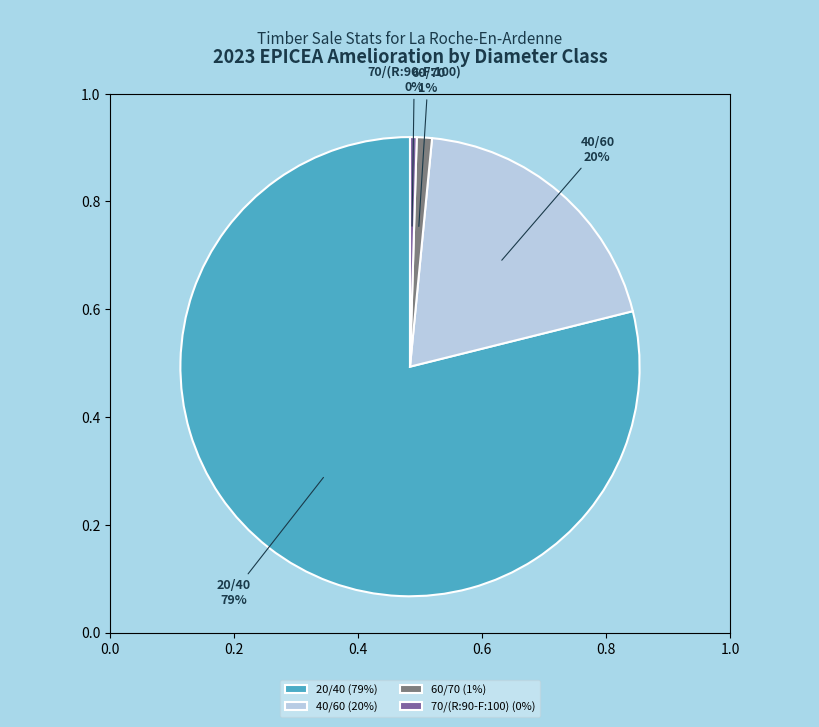

Which category has the biggest portion of the pie?

20/40